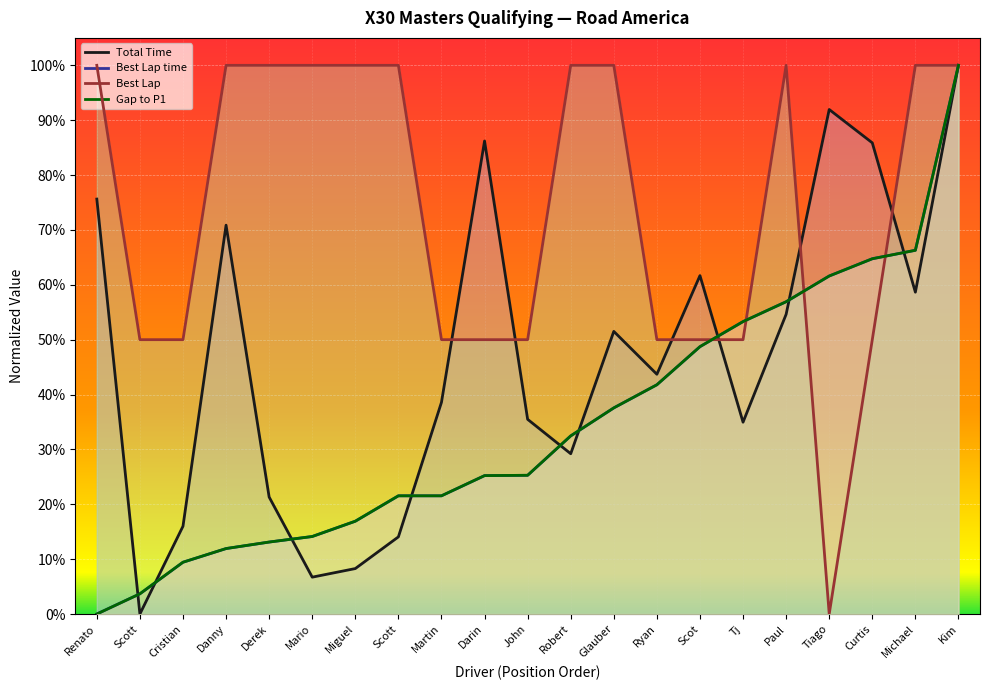

Reading left to right, list all the values displayed in this chart.

Total Time: 0.8	0.0	0.2	0.7	0.2	0.1	0.1	0.1	0.4	0.9	0.4	0.3	0.5	0.4	0.6	0.3	0.5	0.9	0.9	0.6	1.0
Best Lap time: 0.0	0.0	0.1	0.1	0.1	0.1	0.2	0.2	0.2	0.3	0.3	0.3	0.4	0.4	0.5	0.5	0.6	0.6	0.6	0.7	1.0
Best Lap: 1.0	0.5	0.5	1.0	1.0	1.0	1.0	1.0	0.5	0.5	0.5	1.0	1.0	0.5	0.5	0.5	1.0	0.0	0.5	1.0	1.0
Gap to P1: 0.0	0.0	0.1	0.1	0.1	0.1	0.2	0.2	0.2	0.3	0.3	0.3	0.4	0.4	0.5	0.5	0.6	0.6	0.6	0.7	1.0